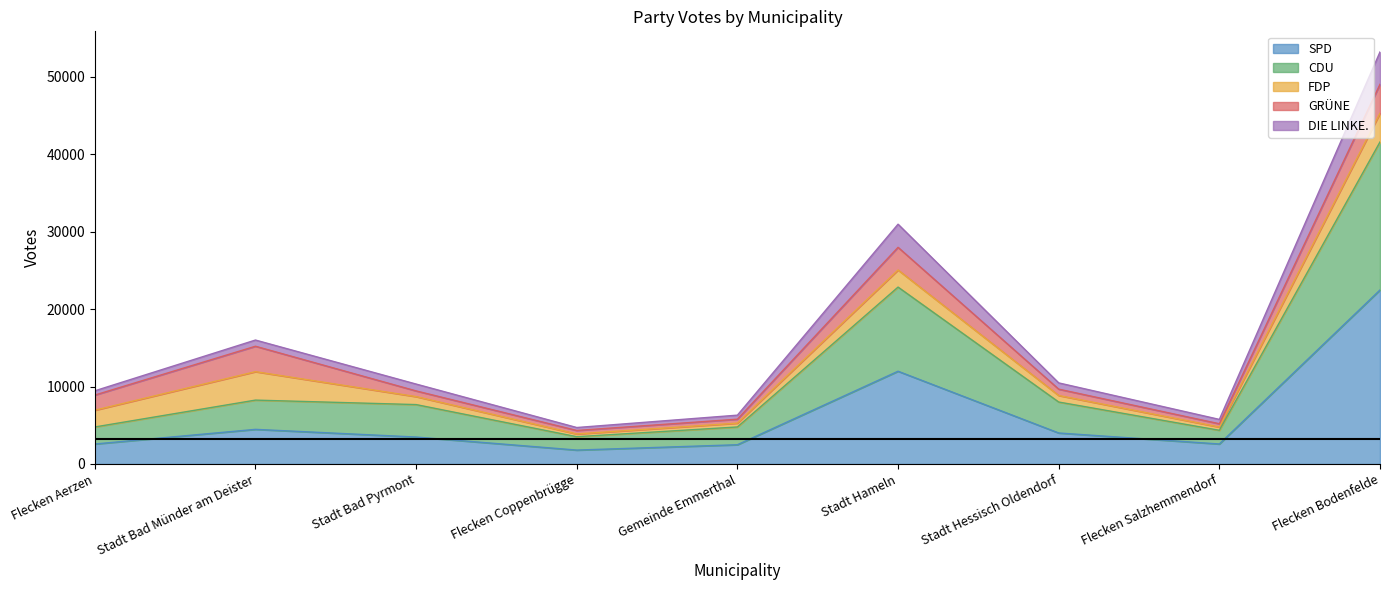

What is the difference between the SPD values at Gemeinde Emmerthal and Flecken Coppenbrügge?

690